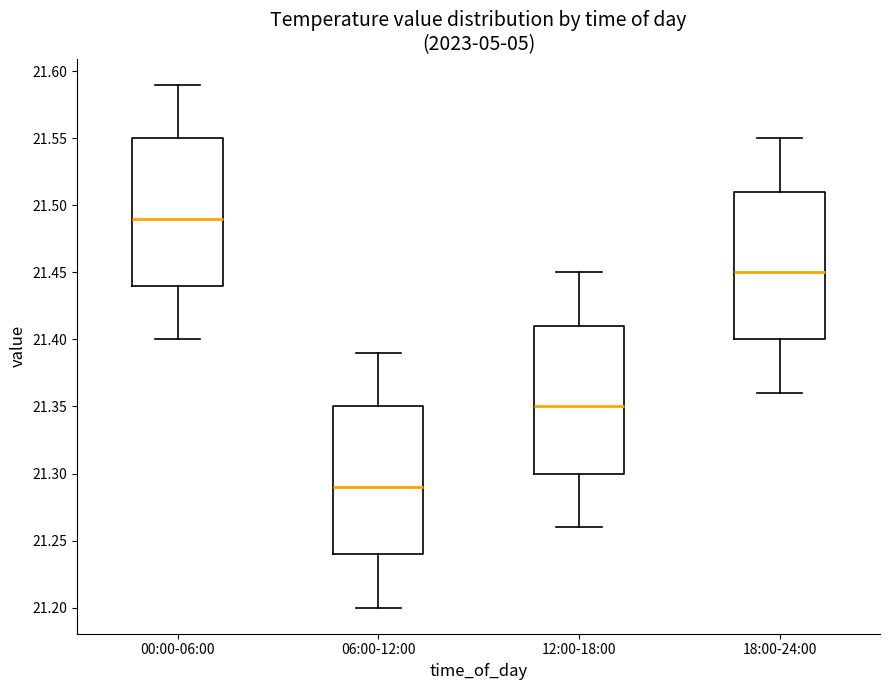

Where is the lower edge of the box for 18:00-24:00 on the y-axis? The values are not printed on the chart, so give them approximately, as read against the axis.

21.40